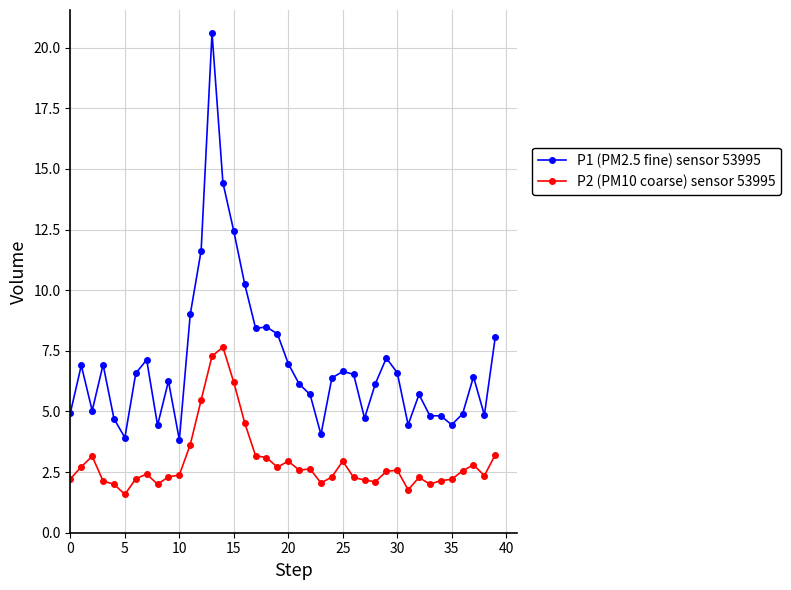

What is the average value of the P1 (PM2.5 fine) sensor 53995 series?

7.0